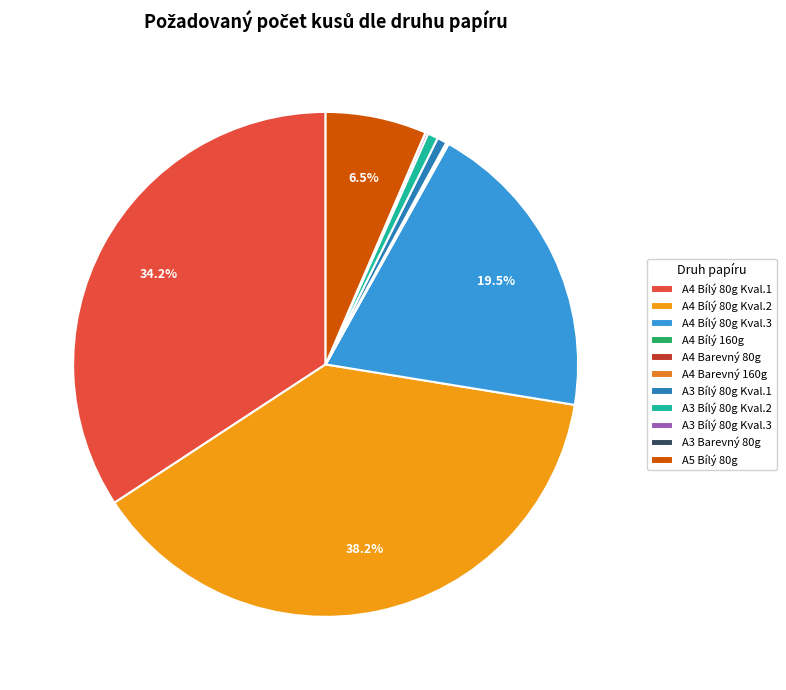

Which slice is the largest?

A4 Bílý 80g Kval.2